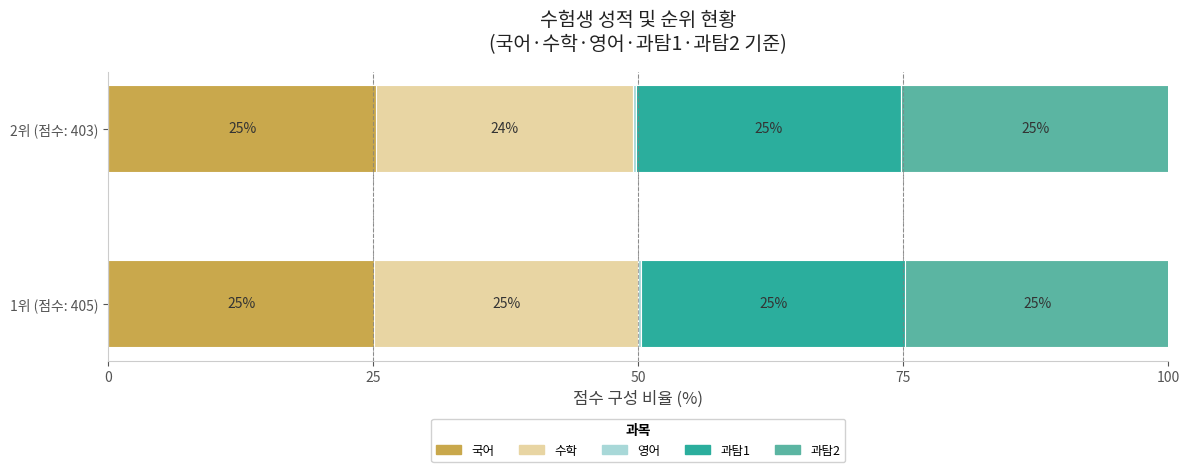

Read the 국어 value at 1위 (점수: 405).

25.1